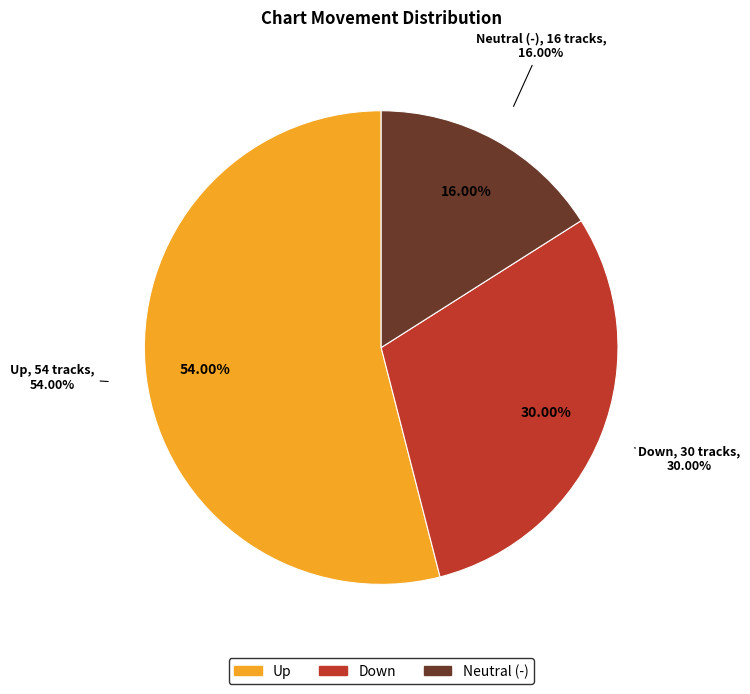

Approximately how many times larger is the value at down compared to -?

1.9